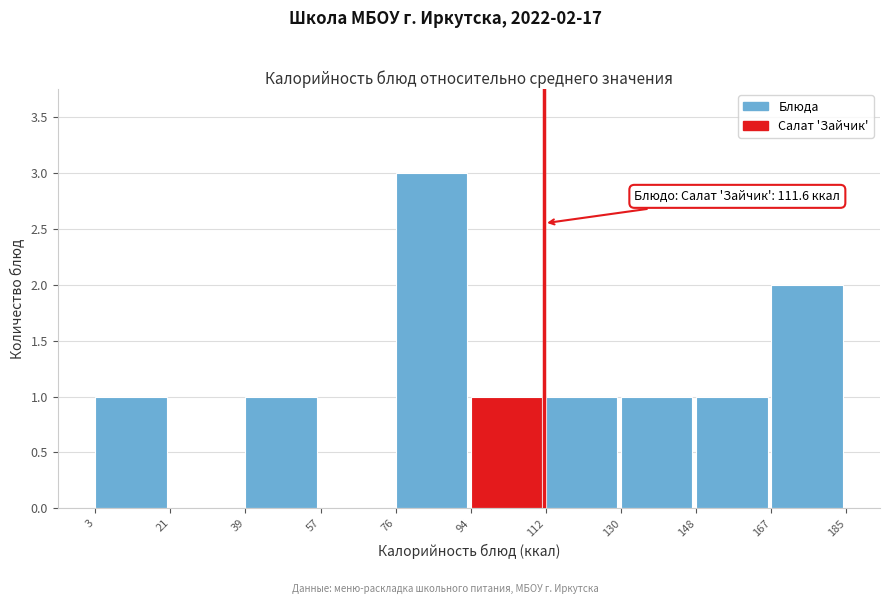

Over which range of the x-axis is the bar tallest?

76 to 94